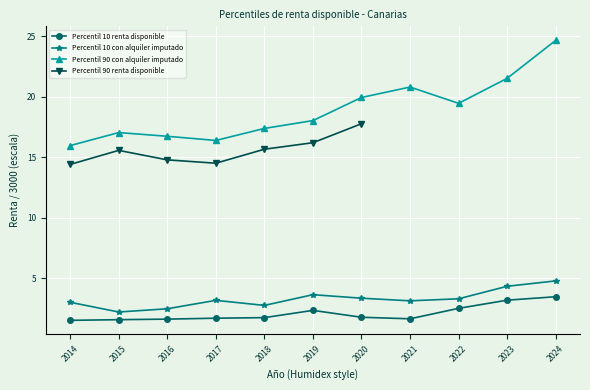

What is the difference between the maximum and minimum values in the Percentil 10 con alquiler imputado series?

2.6